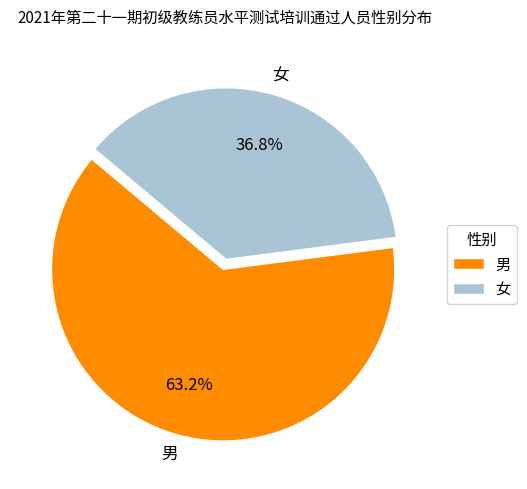

Count the number of slices in the pie.

2